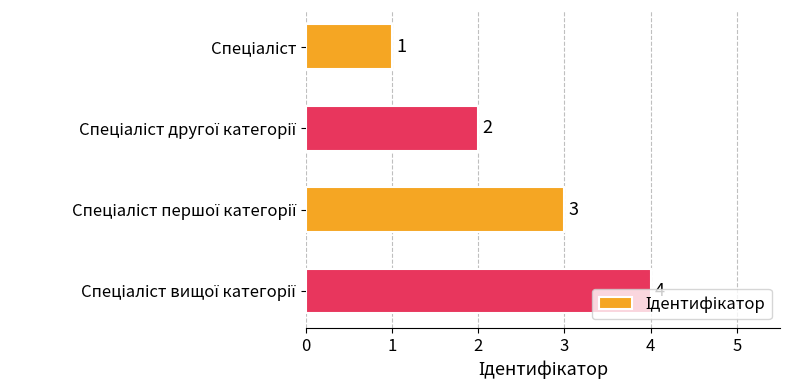

What is the difference between the maximum and minimum values?

3